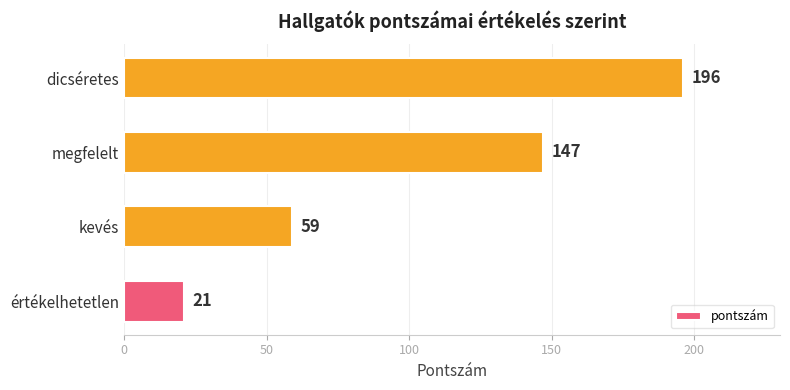

Reading bottom to top, list all the values displayed in this chart.

21	59	147	196